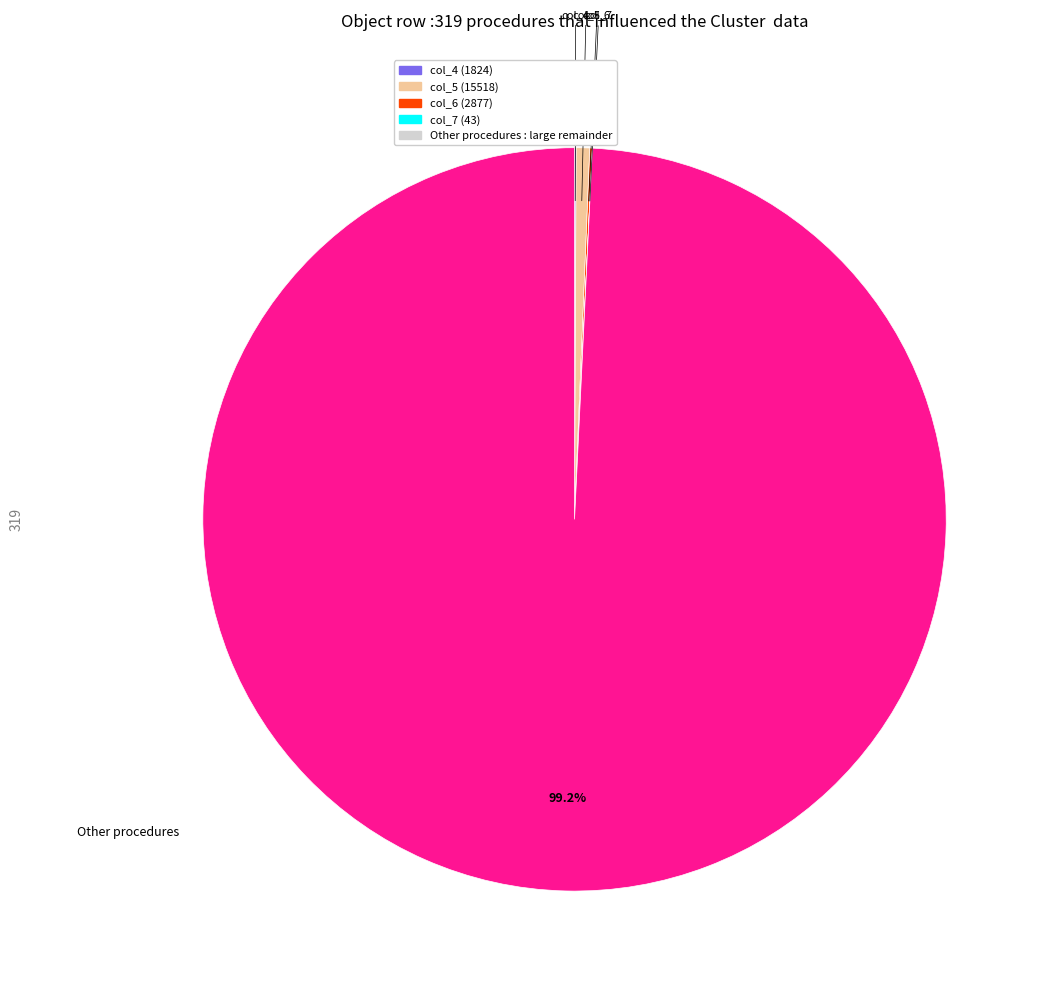

Is there a majority slice in this chart?

Yes